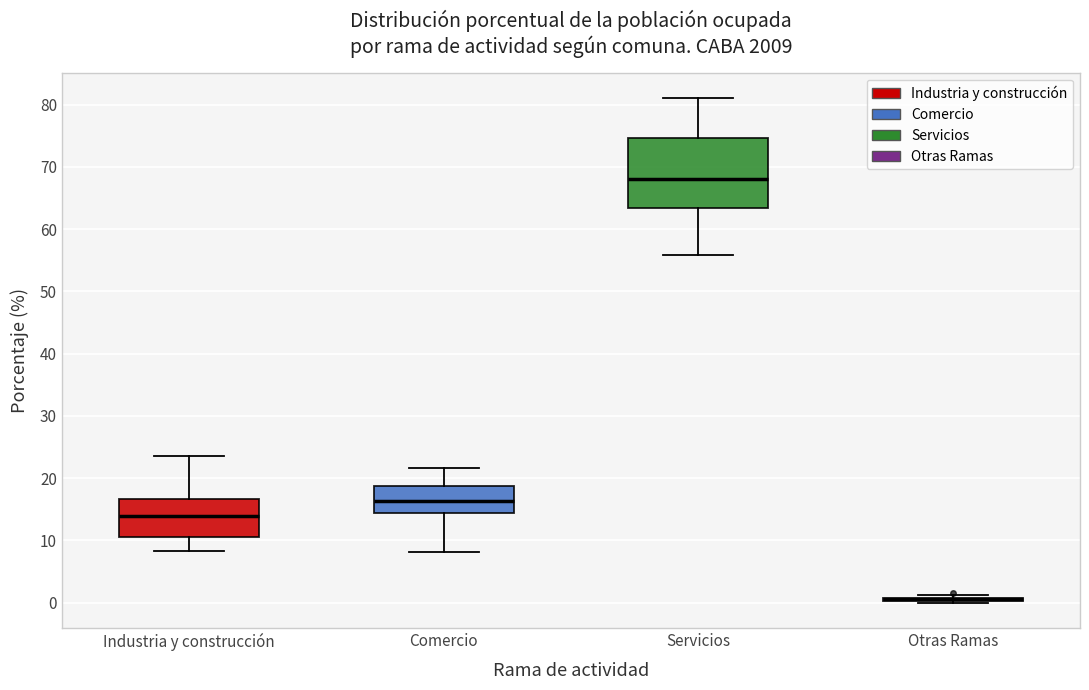

Reading left to right, read every box against the y-axis: the position of its median line, the range the box covers, and the ends of its whiskers. The values are not printed on the chart, so give them approximately, as read against the axis.

Industria y construcción: median 14, box 11 to 17, whiskers 8 to 24
Comercio: median 16, box 14 to 19, whiskers 8 to 22
Servicios: median 68, box 63 to 75, whiskers 56 to 81
Otras Ramas: box collapsed to a line at 1, whiskers 0 to 1